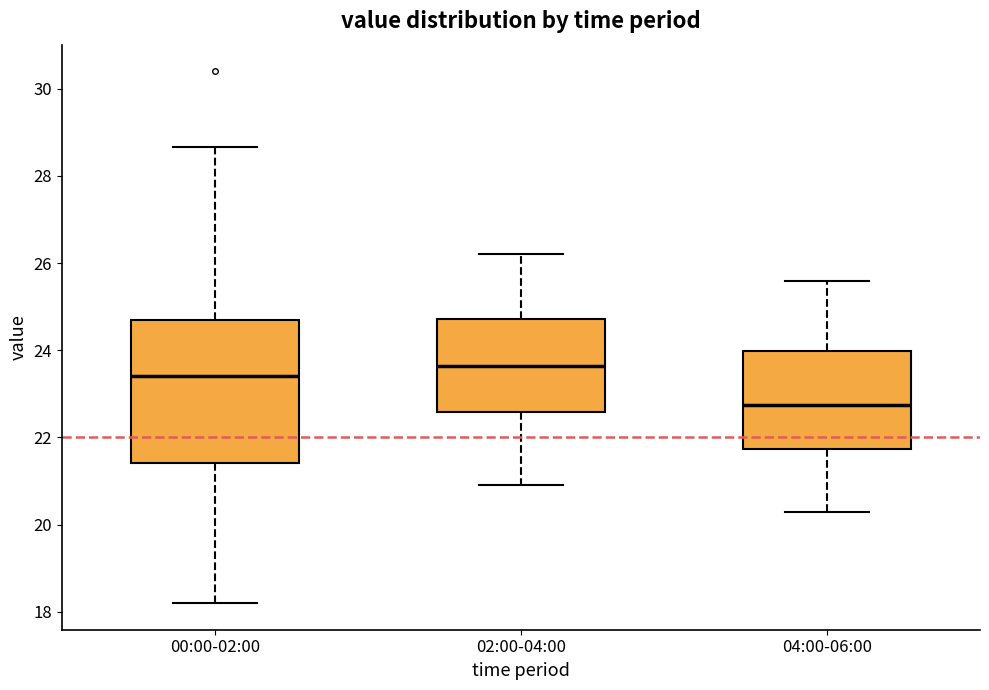

Which box has the highest median line?

02:00-04:00